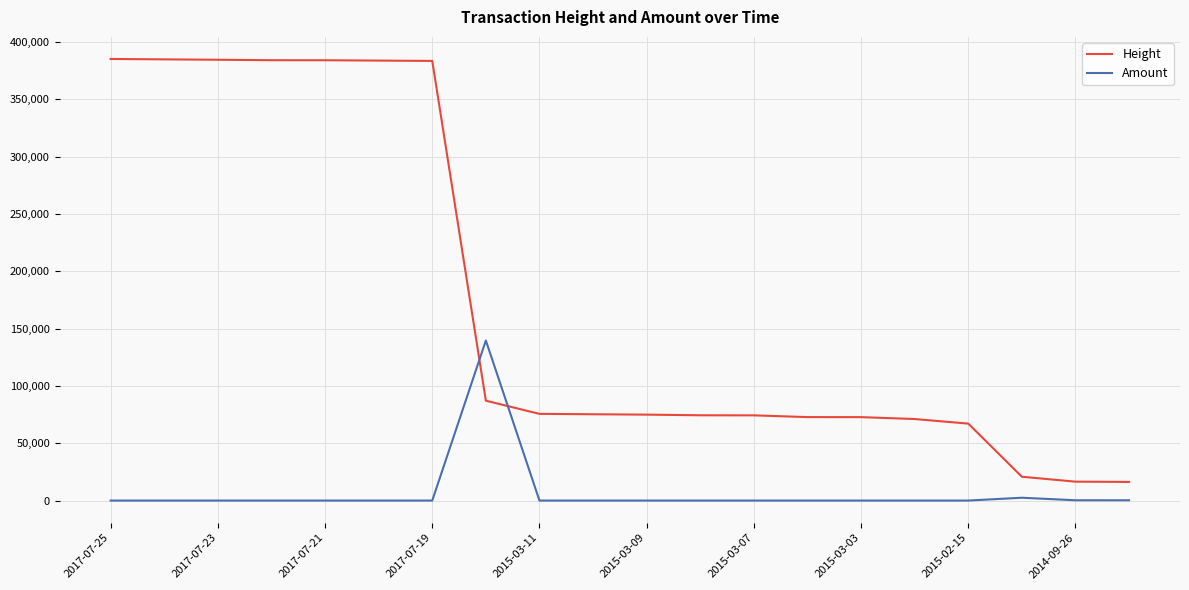

True or false: Amount and Height intersect in this chart.

True